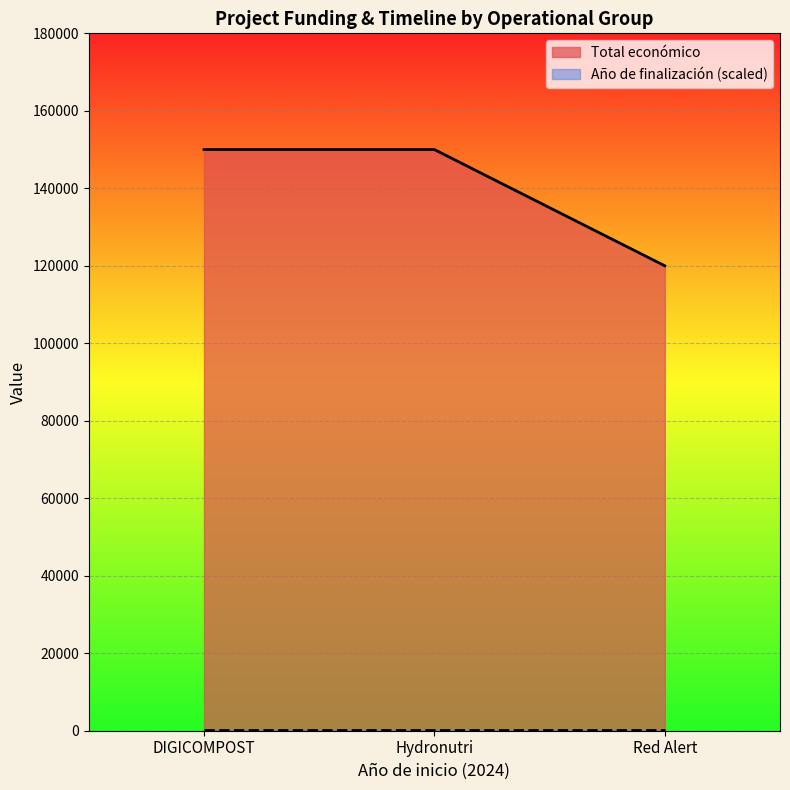

Reading left to right, extract all data points from this chart.

DIGICOMPOST=150000	Hydronutri=150000	Red Alert=120000